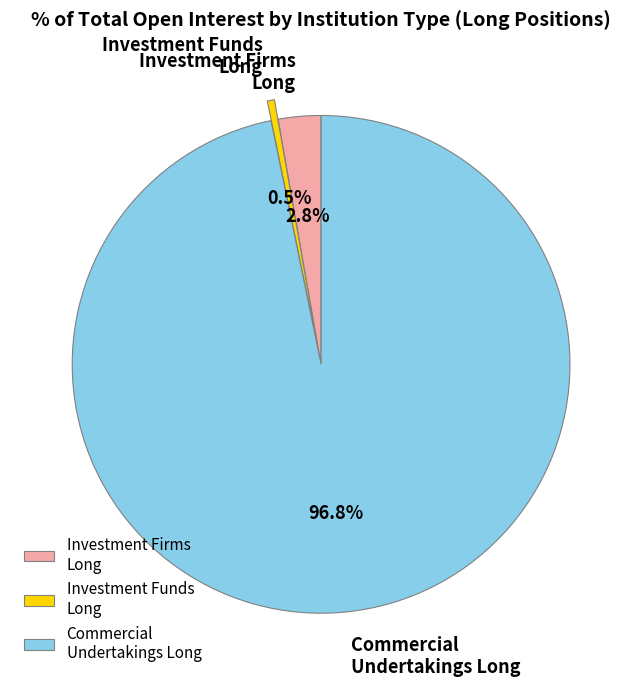

Which category has the smallest portion of the pie?

Investment Funds Long